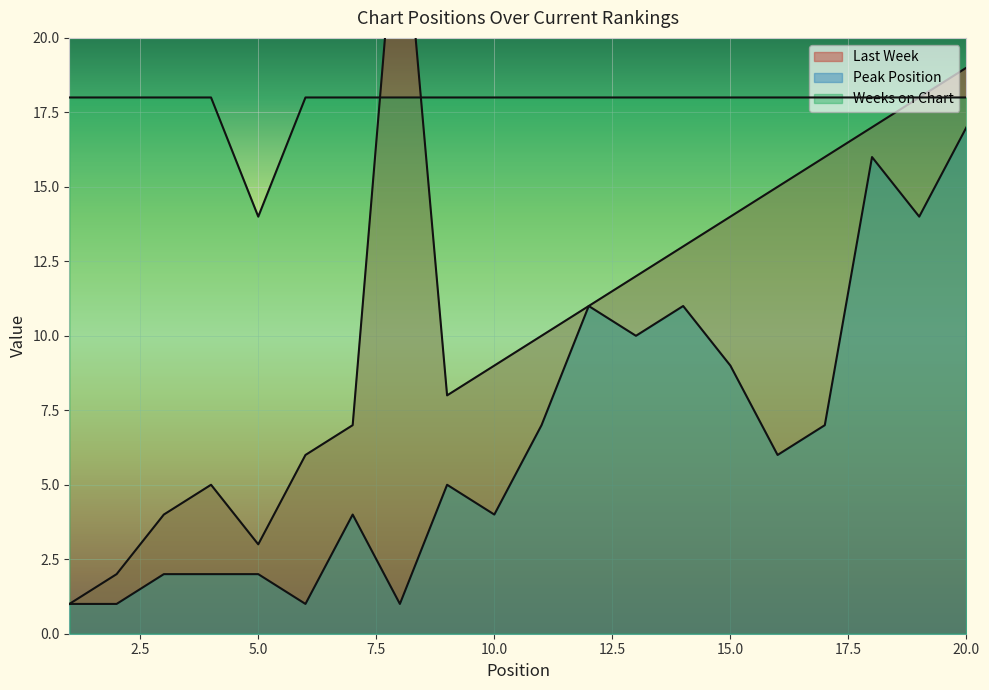

Rank the series by their average value, from lowest to highest.

Peak Position, Last Week, Weeks on Chart